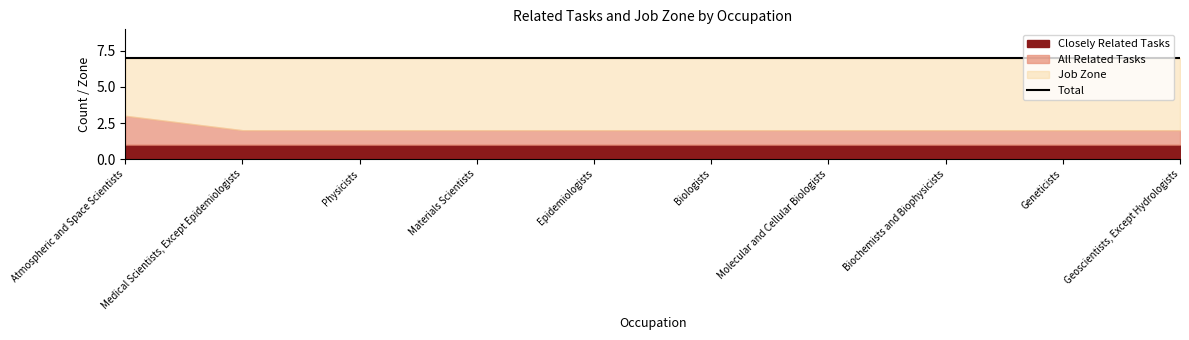

At which category is the sum across all series the highest?

Atmospheric and Space Scientists